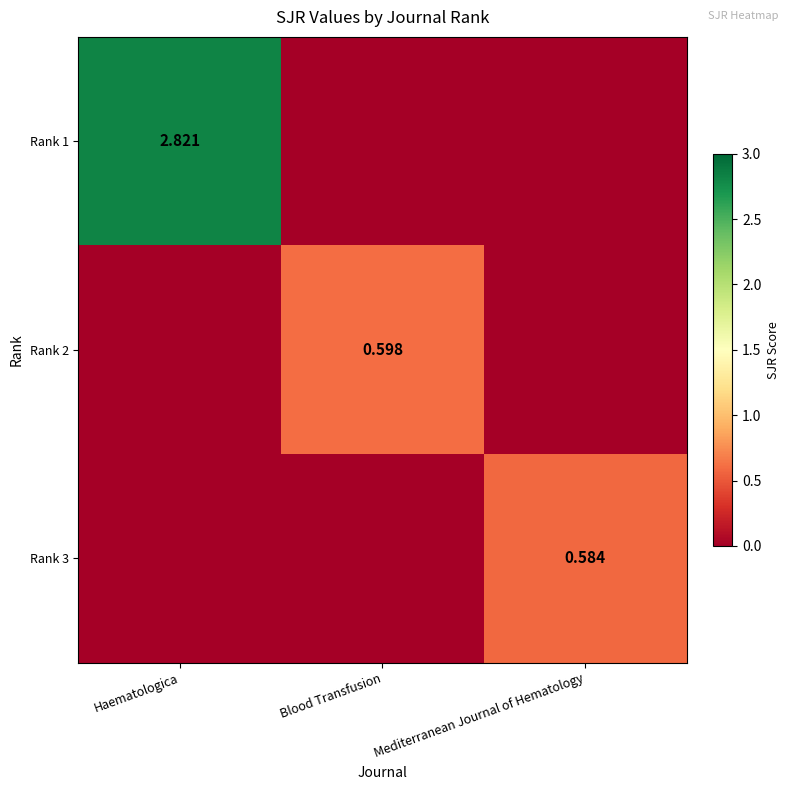

Which series has the widest spread of values?

Rank 1